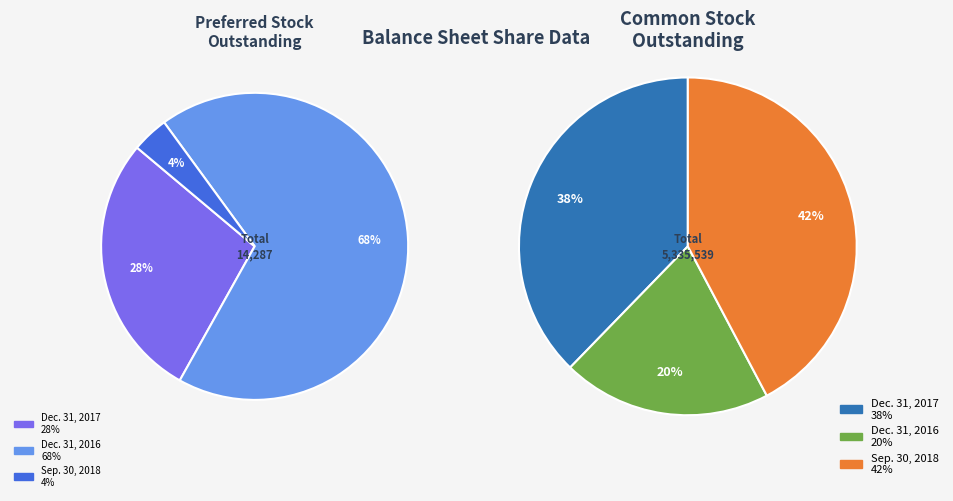

Which slice represents more than half of the pie?

Dec. 31, 2016